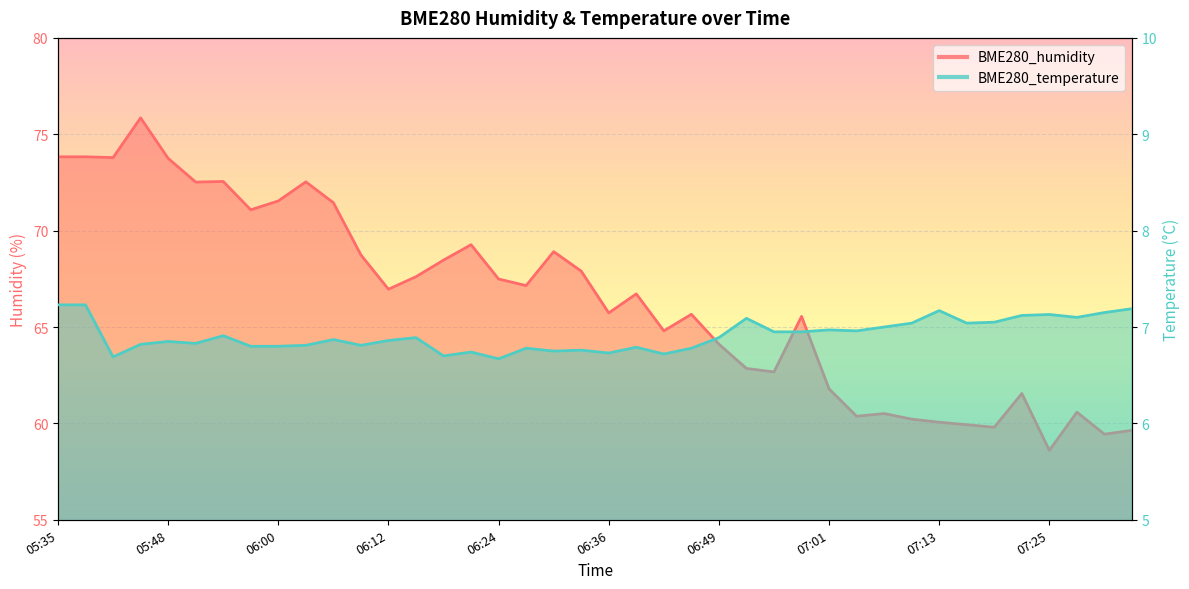

Rank the categories by BME280_humidity value from highest to lowest.

05:45, 05:35, 05:39, 05:42, 05:48, 05:54, 06:03, 05:51, 06:00, 06:06, 05:57, 06:21, 06:30, 06:09, 06:18, 06:33, 06:15, 06:24, 06:27, 06:12, 06:39, 06:36, 06:46, 06:58, 06:42, 06:49, 06:52, 06:55, 07:01, 07:22, 07:29, 07:07, 07:04, 07:10, 07:13, 07:16, 07:19, 07:35, 07:32, 07:25